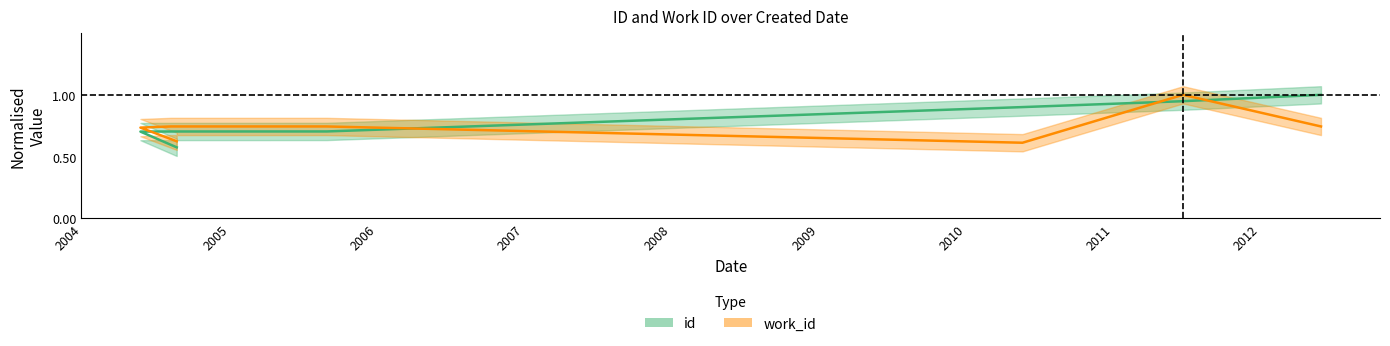

True or false: work_id has a value of 0.6 at 2004-08-22.

True